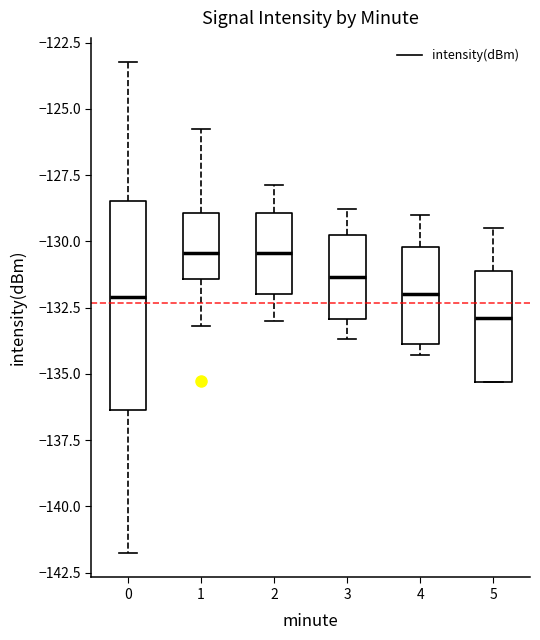

Which box's median line is the lowest?

5